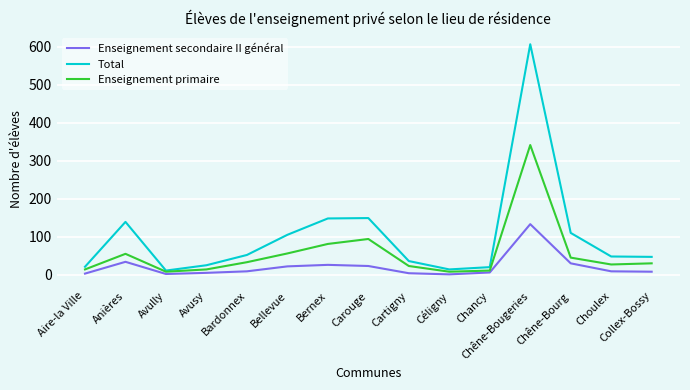

In Enseignement secondaire II général, how many points are lower than both neighbors (excluding endpoints)?

2